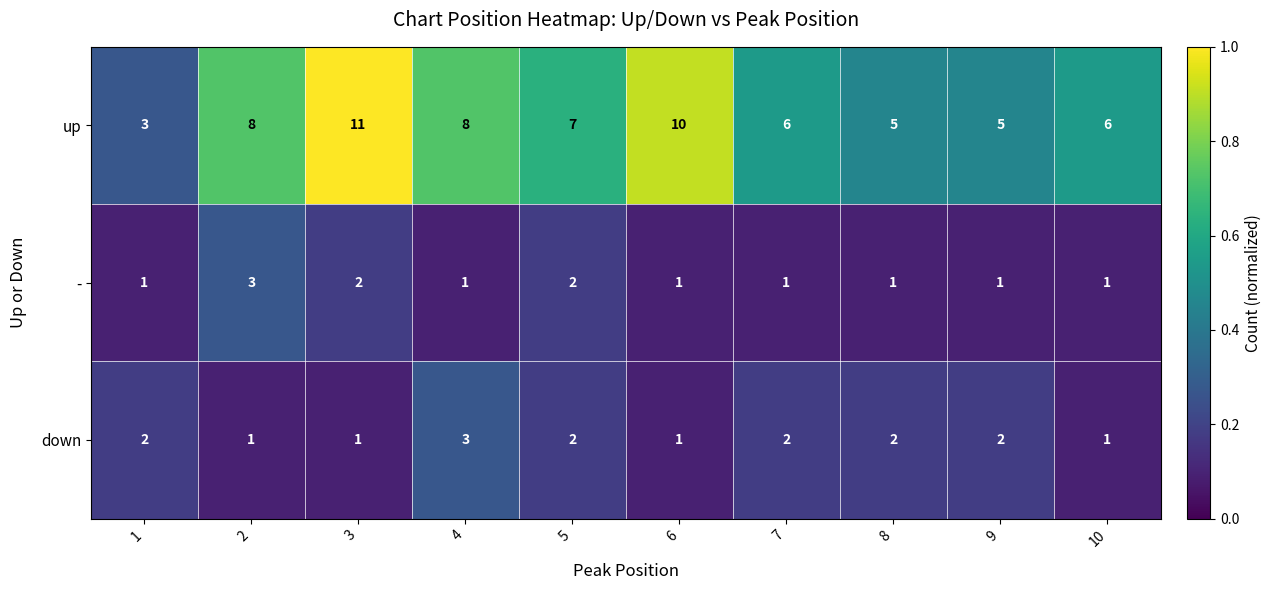

Is it true that down equals 1 at 6?

True